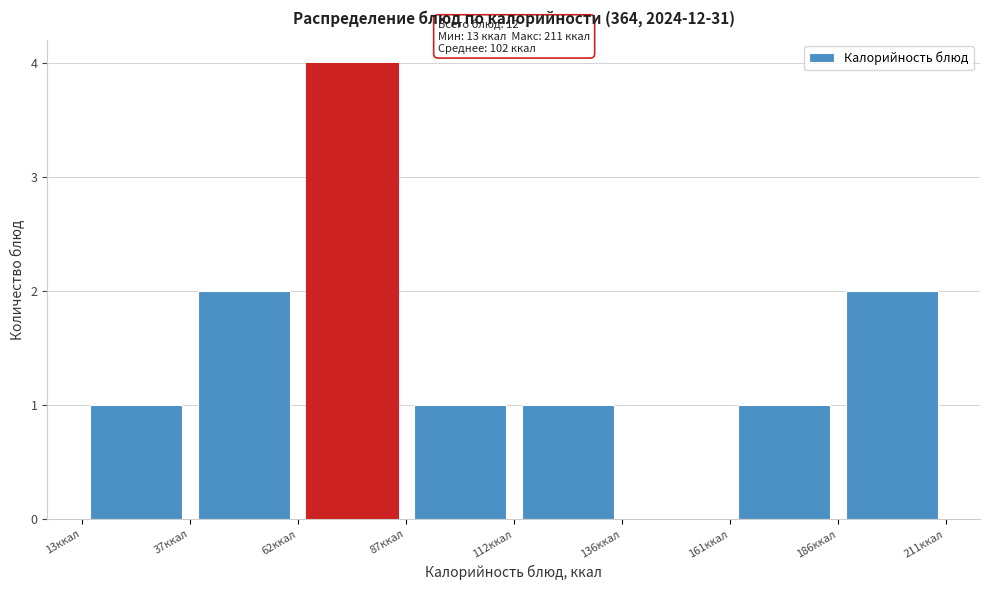

Which range on the x-axis has the tallest bar?

65 to 85